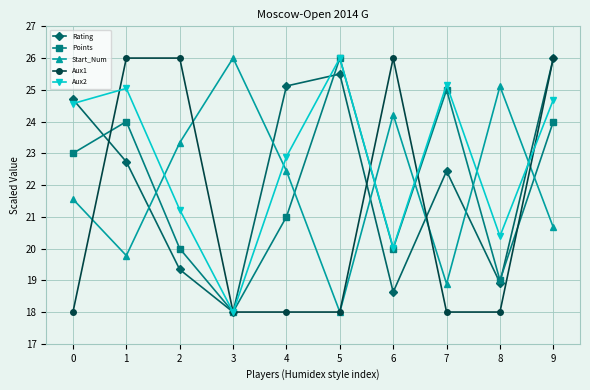

At which category does Start_Num reach its first local valley?

1